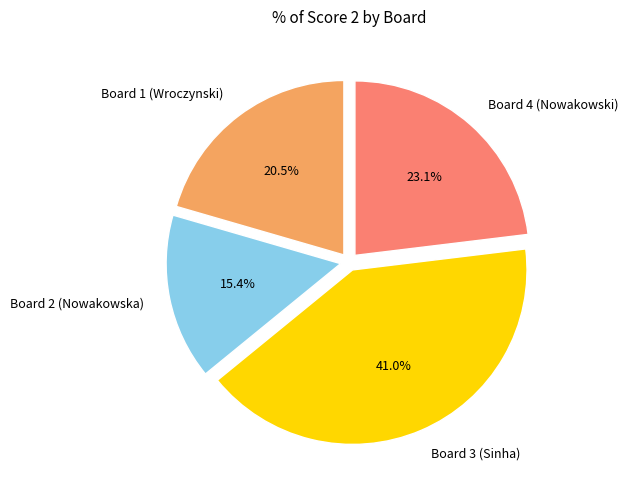

What is the total percentage of Board 1 (Wroczynski) and Board 2 (Nowakowska)?

35.9%